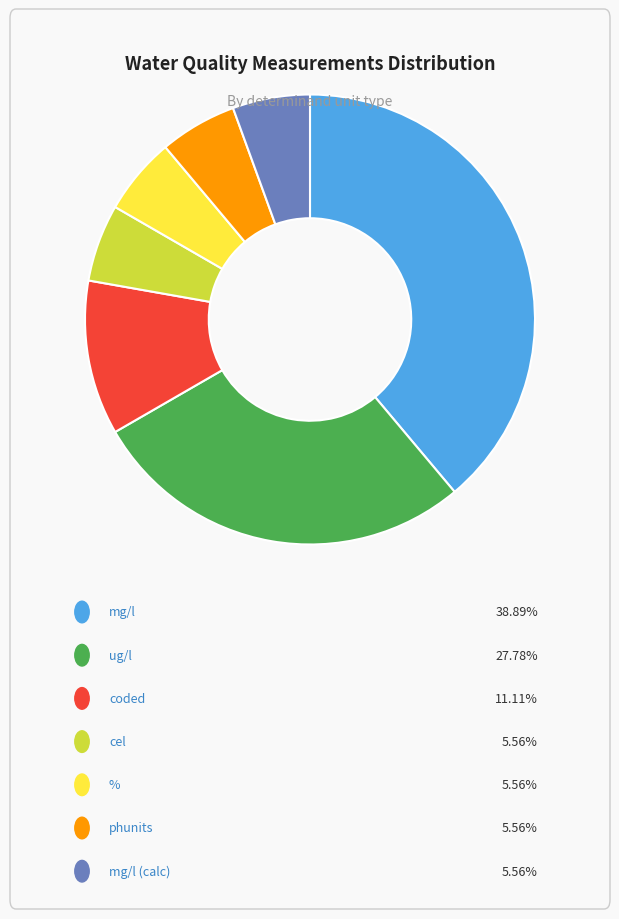

Is there any slice that represents more than half of the pie?

No